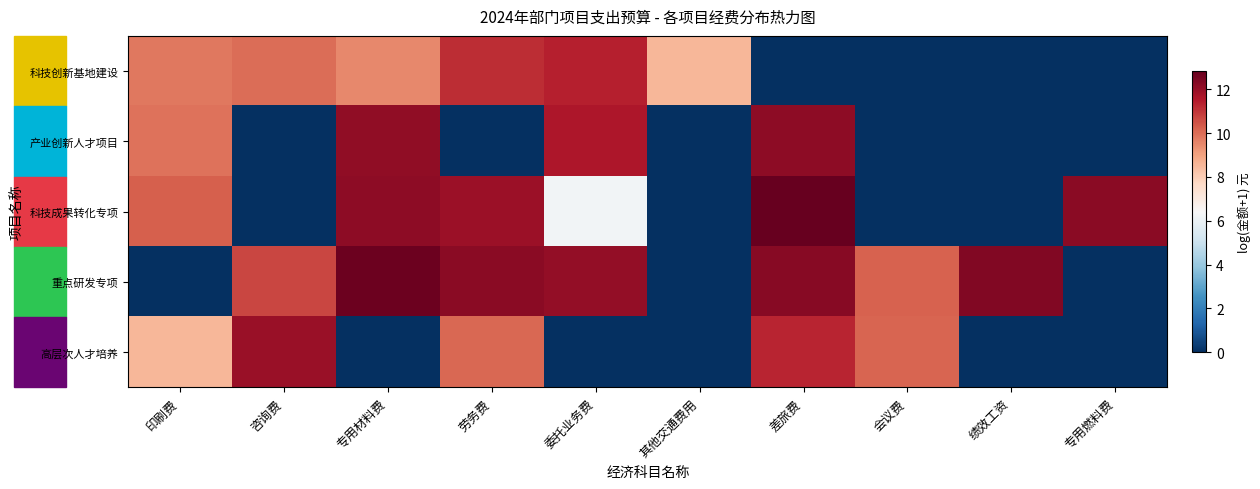

At which category does the chart reach its peak across all series?

差旅费